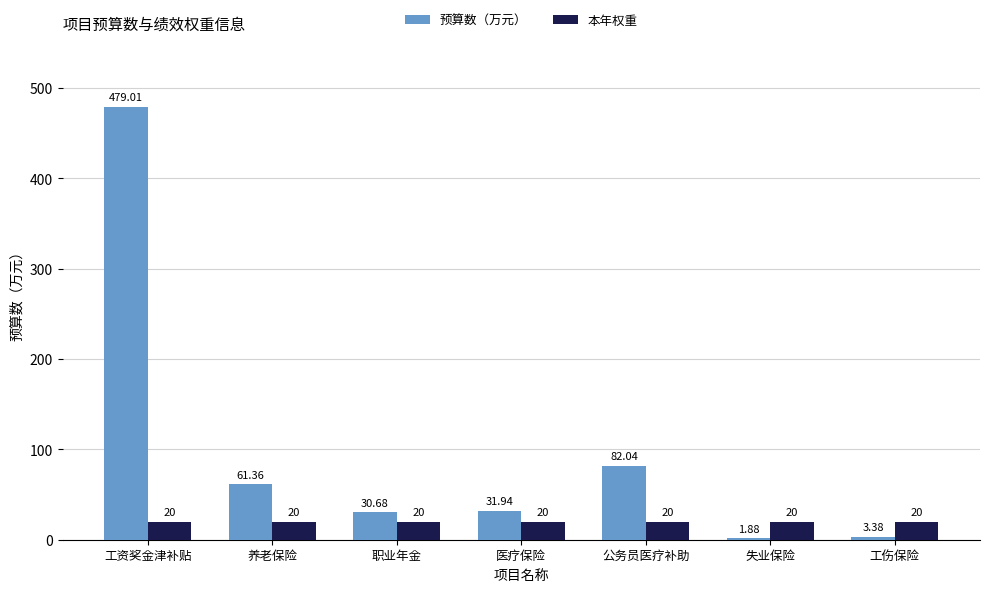

At which label does 预算数（万元） first exceed 31?

工资奖金津补贴